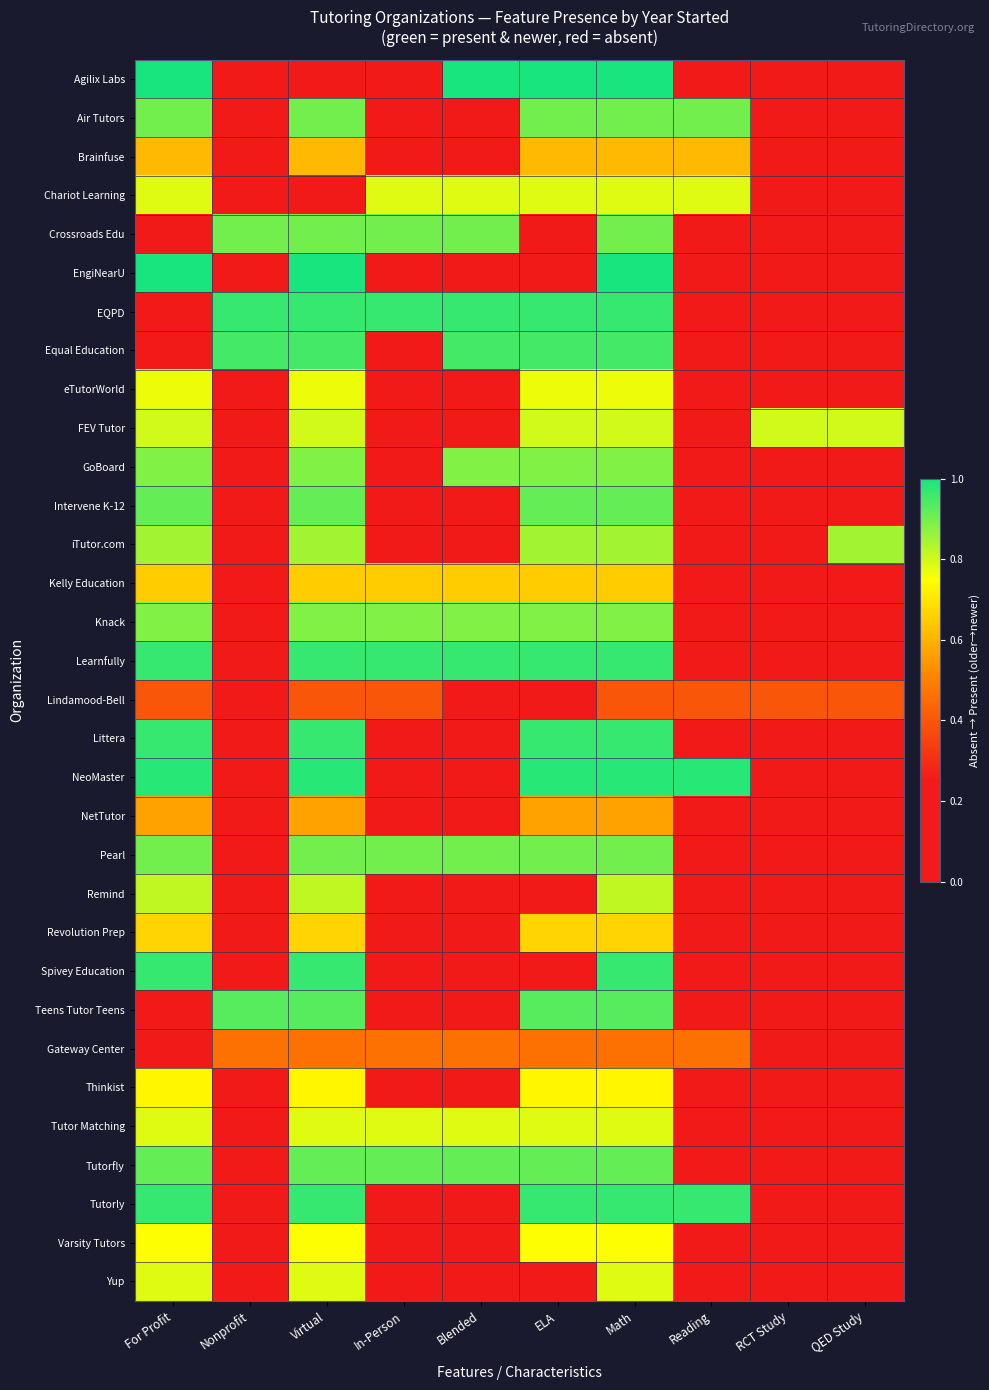

How many distinct data groups are displayed?

32